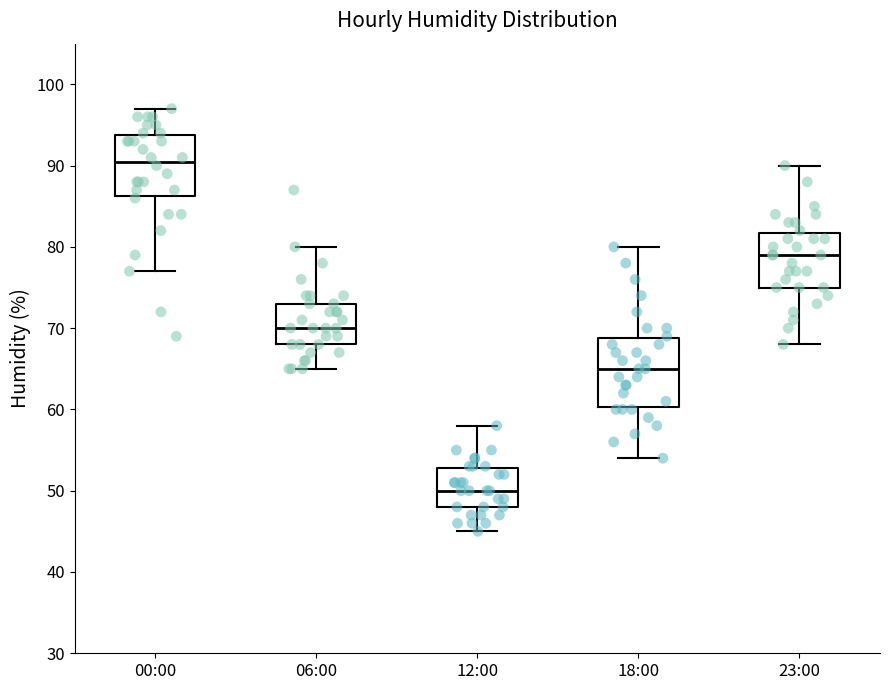

Reading left to right, read every box against the y-axis: the position of its median line, the range the box covers, and the ends of its whiskers. The values are not printed on the chart, so give them approximately, as read against the axis.

00:00: median 91, box 86 to 94, whiskers 77 to 97
06:00: median 70, box 68 to 73, whiskers 65 to 80
12:00: median 50, box 48 to 53, whiskers 45 to 58
18:00: median 65, box 60 to 69, whiskers 54 to 80
23:00: median 79, box 75 to 82, whiskers 68 to 90